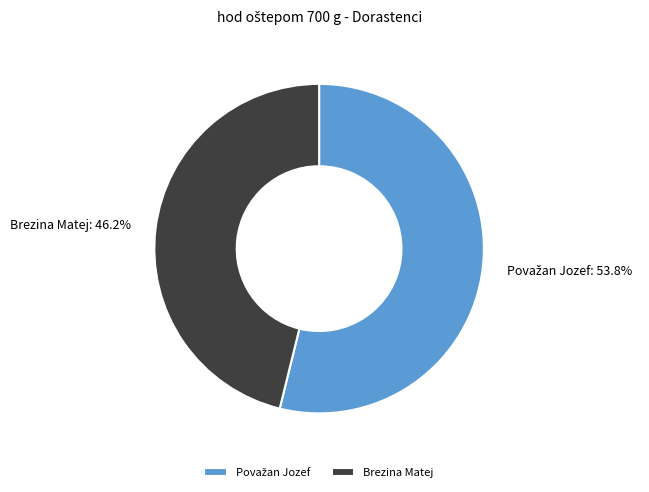

To the nearest percent, what percentage of the pie is Brezina Matej?

46%